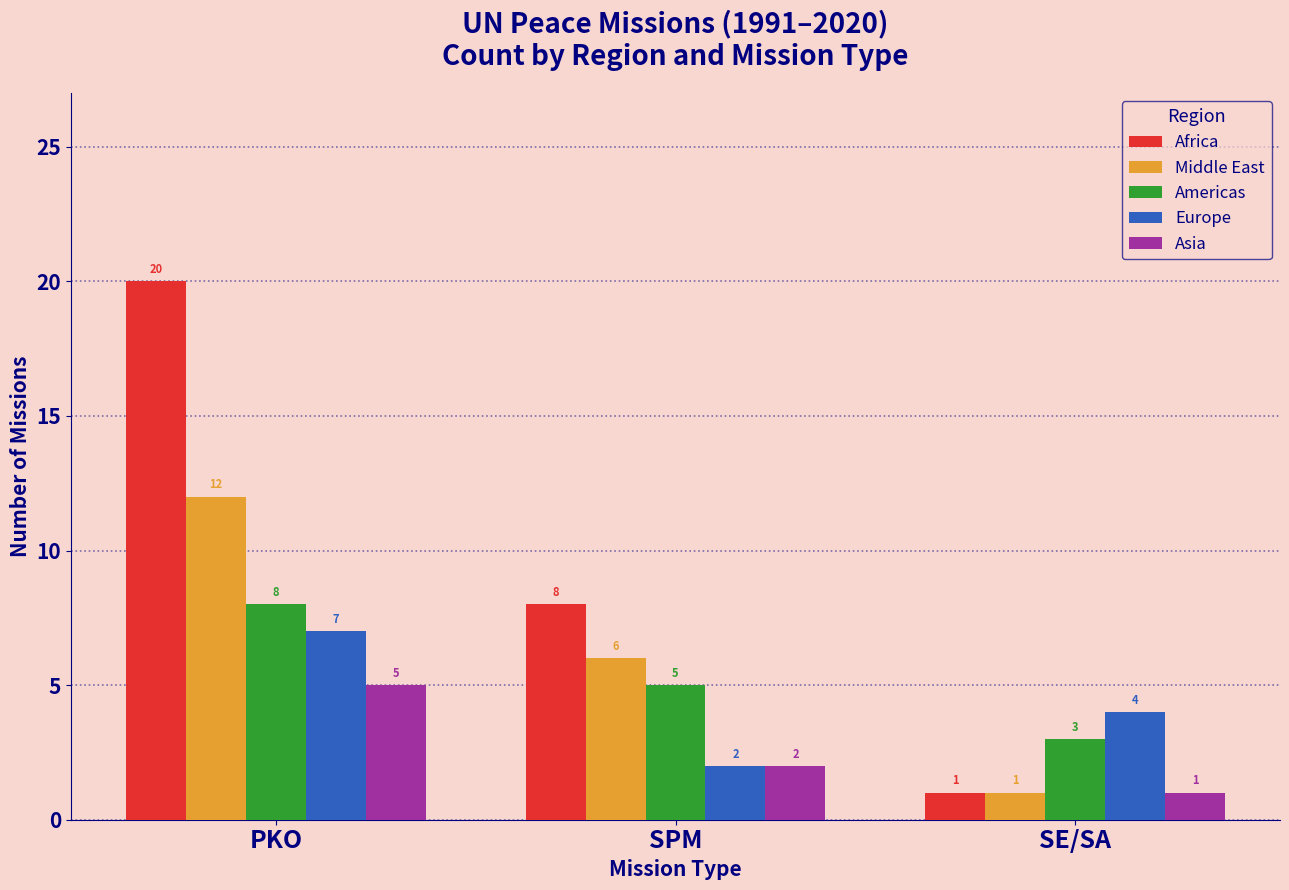

Reading left to right, extract all data points from this chart.

Africa: 20	8	1
Middle East: 12	6	1
Americas: 8	5	3
Europe: 7	2	4
Asia: 5	2	1